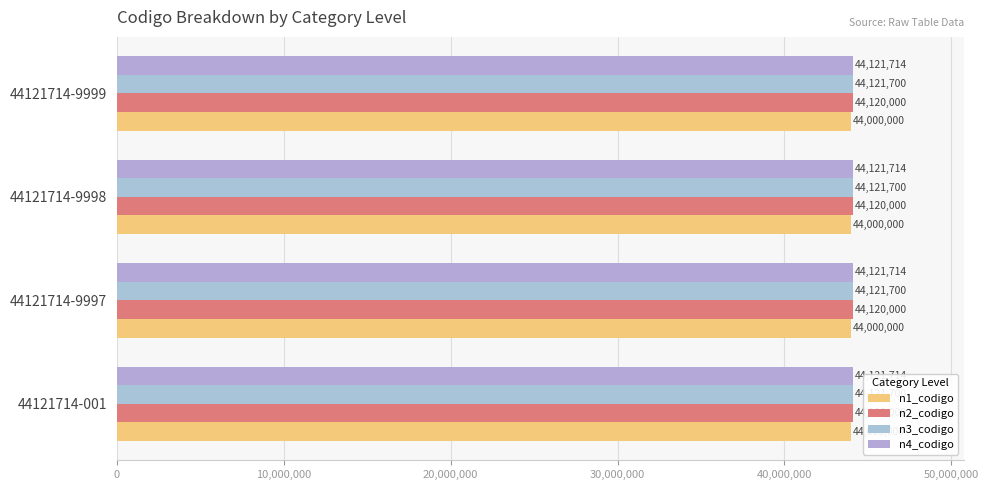

Which label corresponds to the smallest value in the chart?

44121714-001